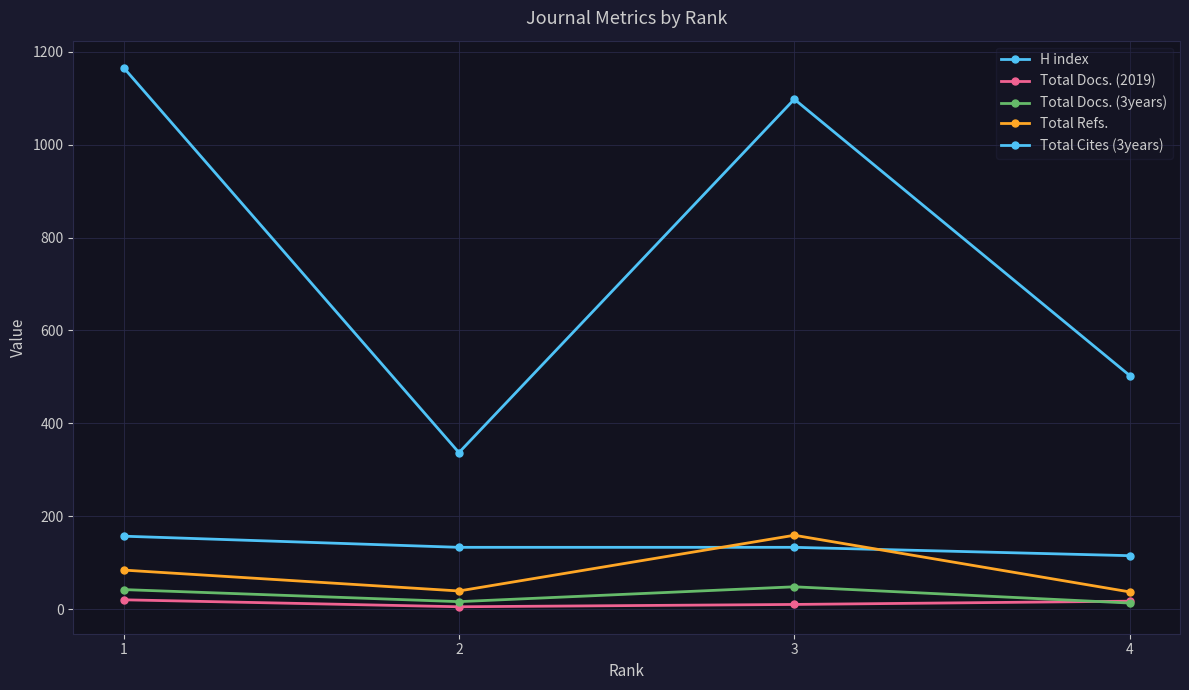

Reading left to right, extract all data points from this chart.

H index: 1=157	2=133	3=133	4=115
Total Docs. (2019): 1=20	2=5	3=10	4=17
Total Docs. (3years): 1=42	2=16	3=48	4=13
Total Refs.: 1=84	2=39	3=159	4=37
Total Cites (3years): 1=1166	2=337	3=1098	4=503